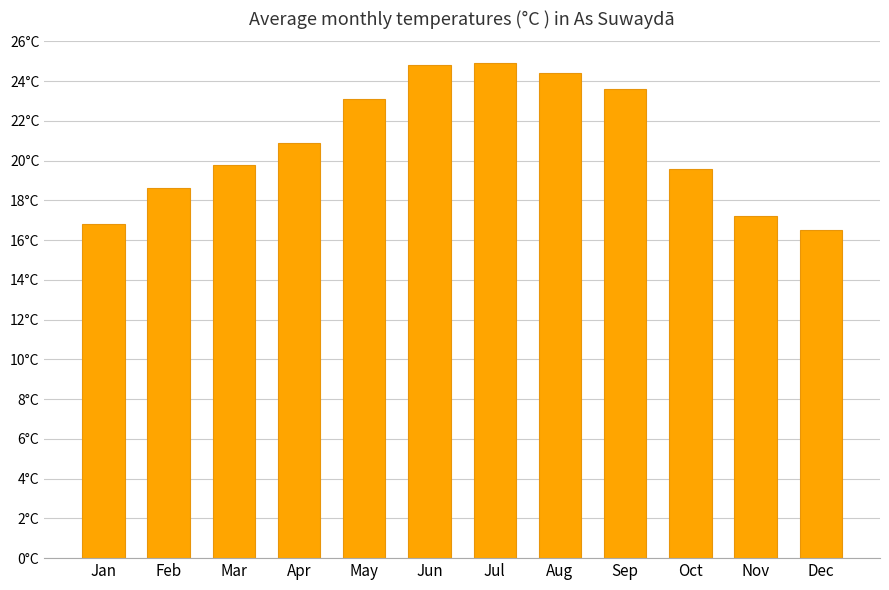

Does the chart contain any negative values?

No